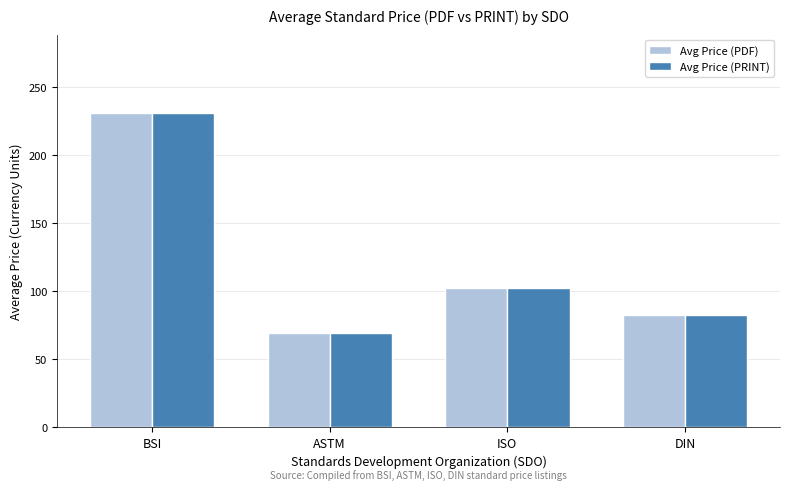

Reading left to right, list all the values displayed in this chart.

Avg Price (PDF): BSI=230.5	ASTM=68.8	ISO=102.2	DIN=82.2
Avg Price (PRINT): BSI=230.5	ASTM=68.8	ISO=102.2	DIN=82.2